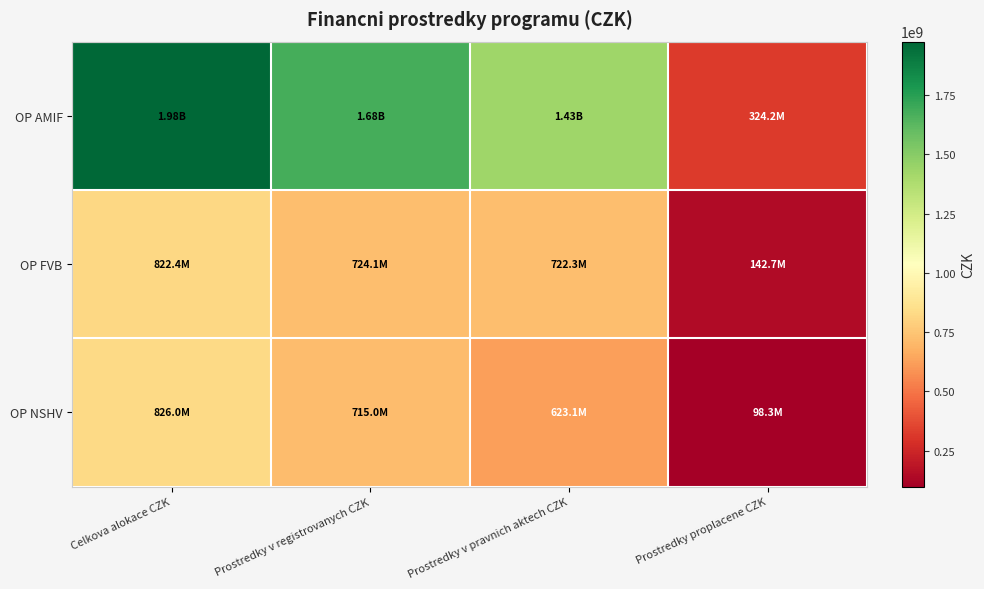

What is the minimum value shown in the chart?

98343661.3